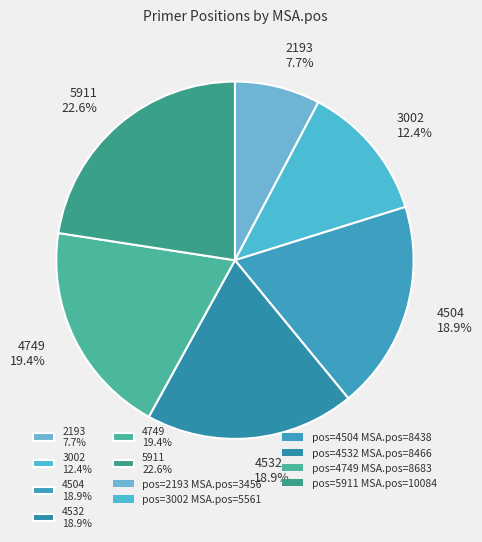

Is it true that 4749 is 9% of the pie?

False